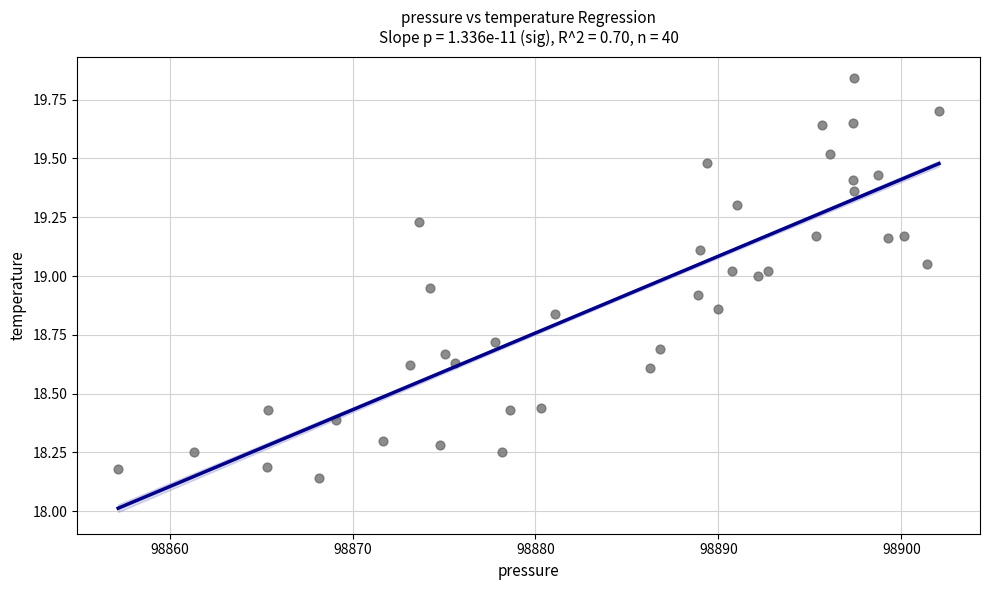

What is the range of Y values (max minus min)?

1.7